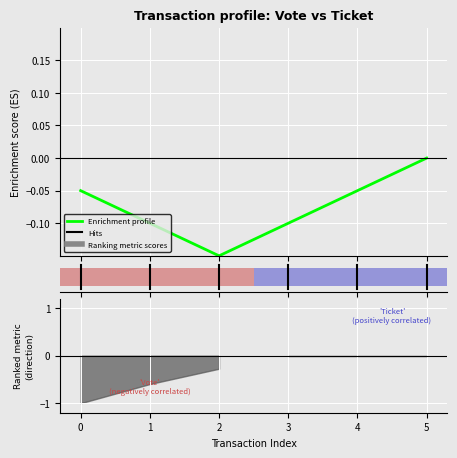

What is the sum of all values?

-0.5